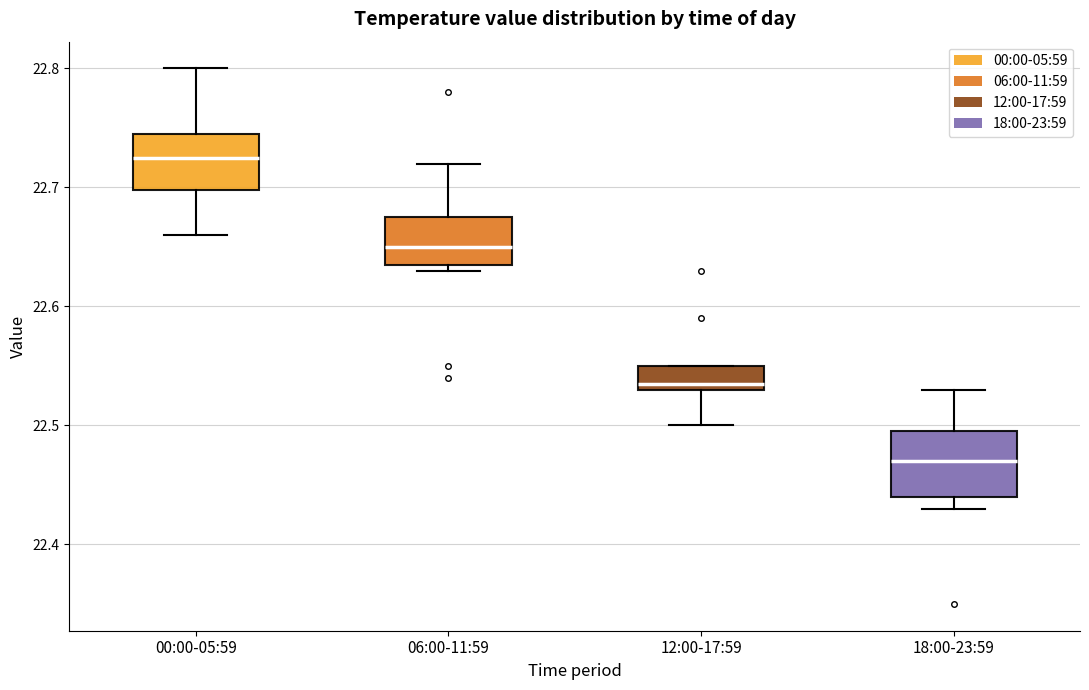

Reading left to right, transcribe this box plot: for each box, give where its median line is, the range the box spans, and where its two whiskers end, as read against the y-axis. The values are not printed on the chart, so give them approximately, as read against the axis.

00:00-05:59: median 22.73, box 22.70 to 22.75, whiskers 22.66 to 22.80
06:00-11:59: median 22.65, box 22.64 to 22.68, whiskers 22.63 to 22.72
12:00-17:59: median 22.54, box 22.53 to 22.55, whiskers 22.50 to 22.55
18:00-23:59: median 22.47, box 22.44 to 22.50, whiskers 22.43 to 22.53